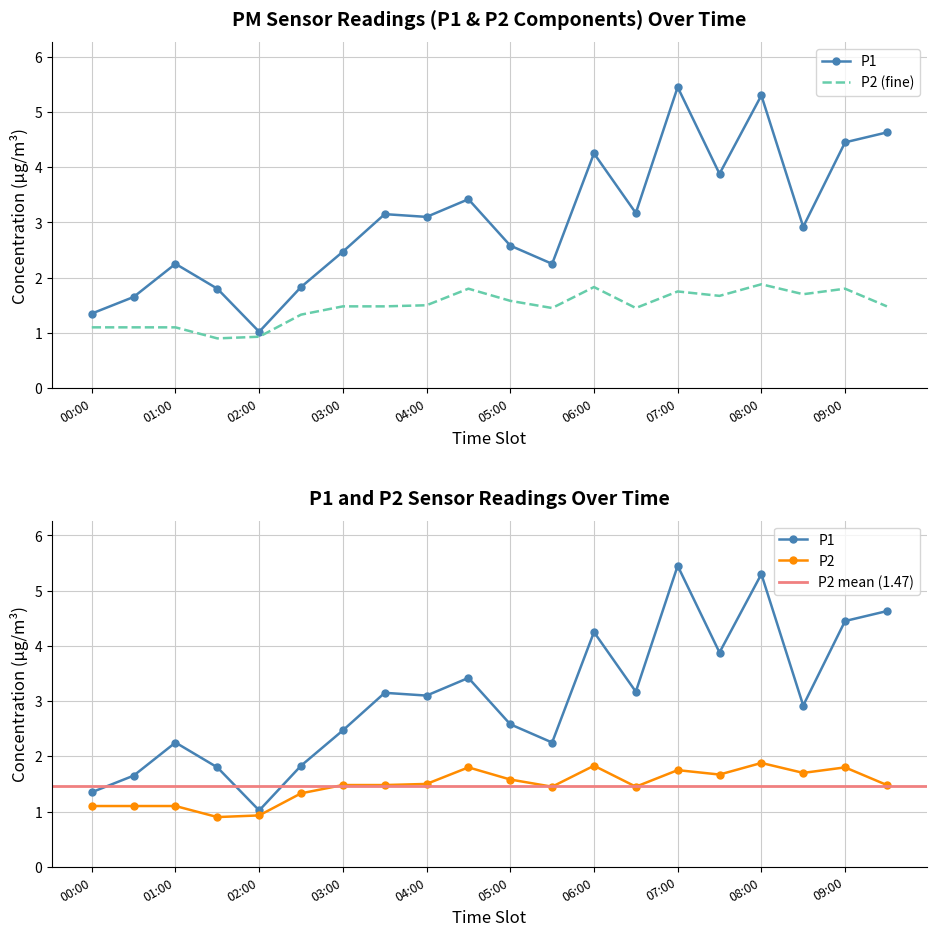

True or false: P1 has a value of 1.6 at 02:00.

False